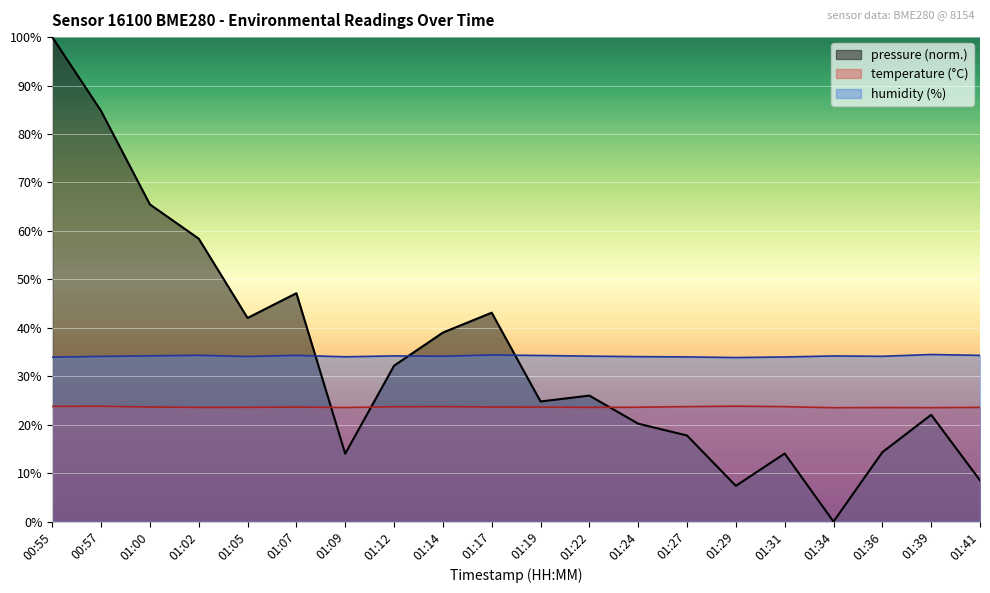

True or false: humidity has more than 0 interior local peaks.

True